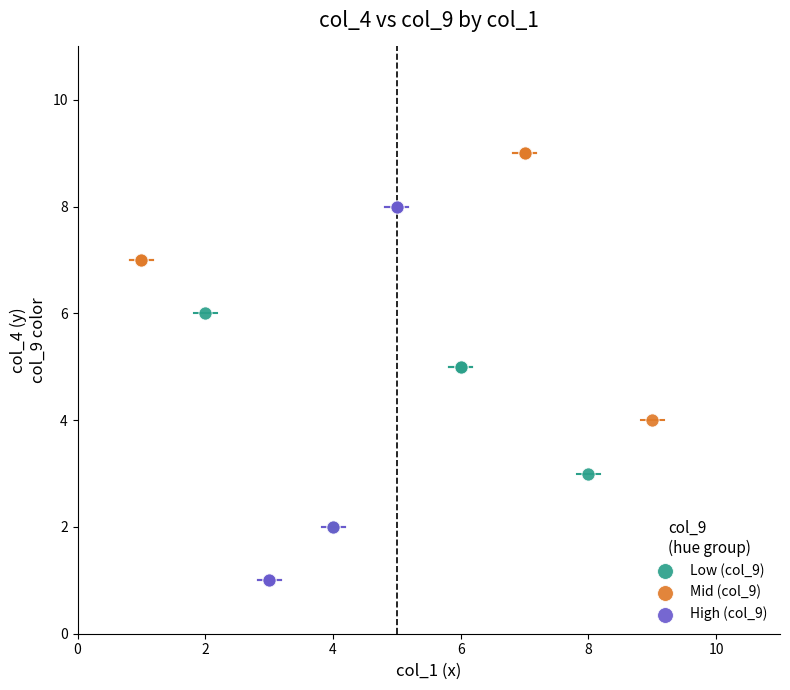

What are all the series names shown in the legend?

Low (col_9), Mid (col_9), High (col_9)